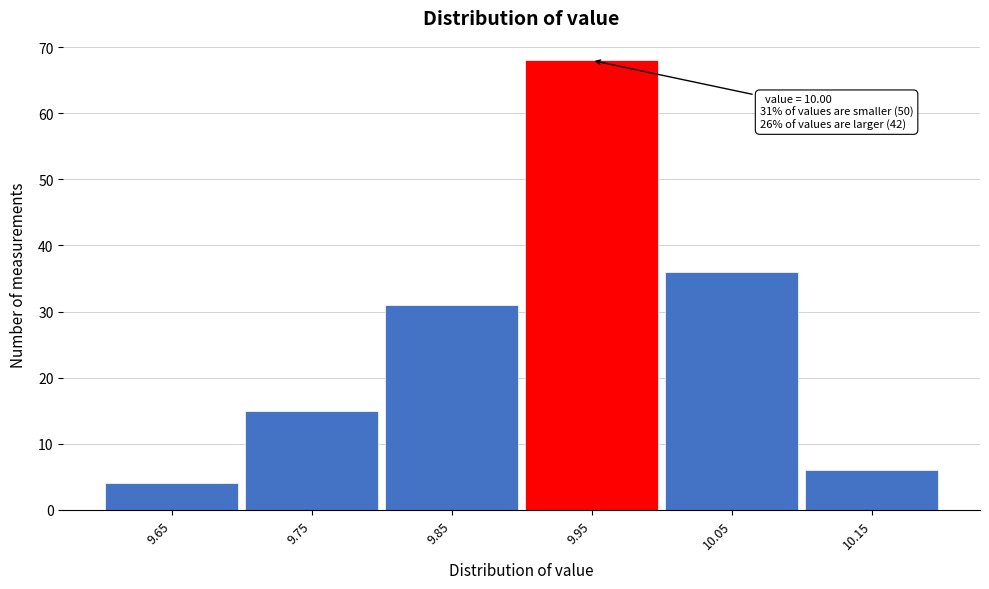

Reading right to left, transcribe all the data shown in this chart.

6	36	68	31	15	4